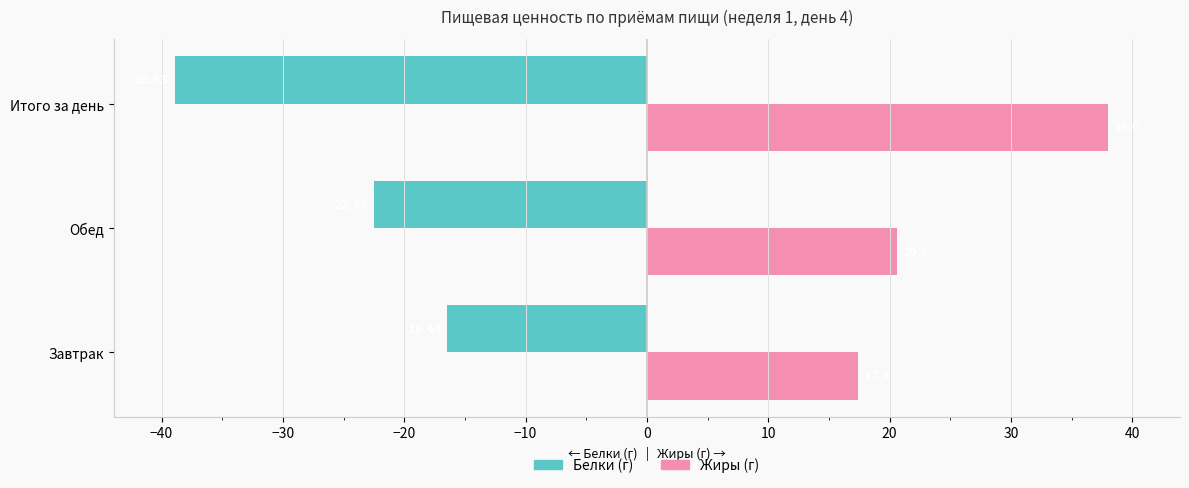

What is the minimum value shown in the chart?

-38.9